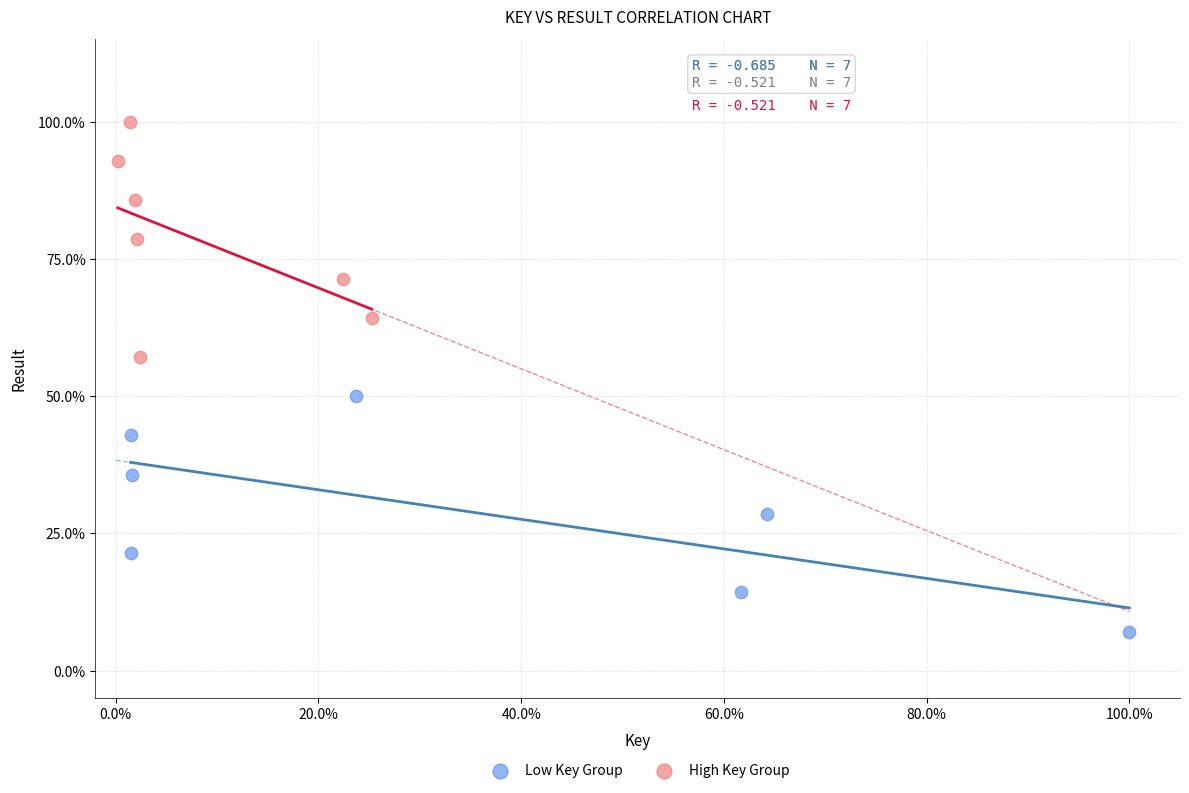

Which series reaches the maximum Y coordinate?

High Key Group